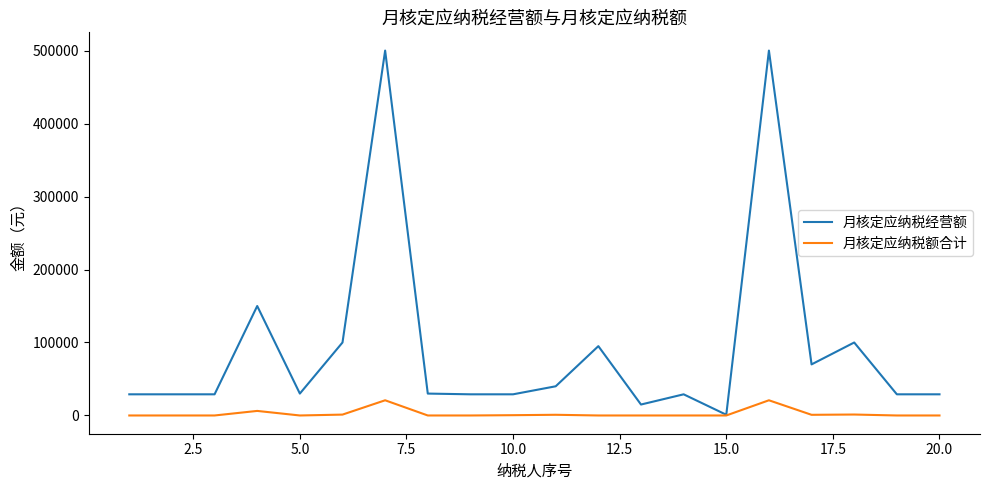

List the series in order of their overall mean, lowest first.

月核定应纳税额合计, 月核定应纳税经营额